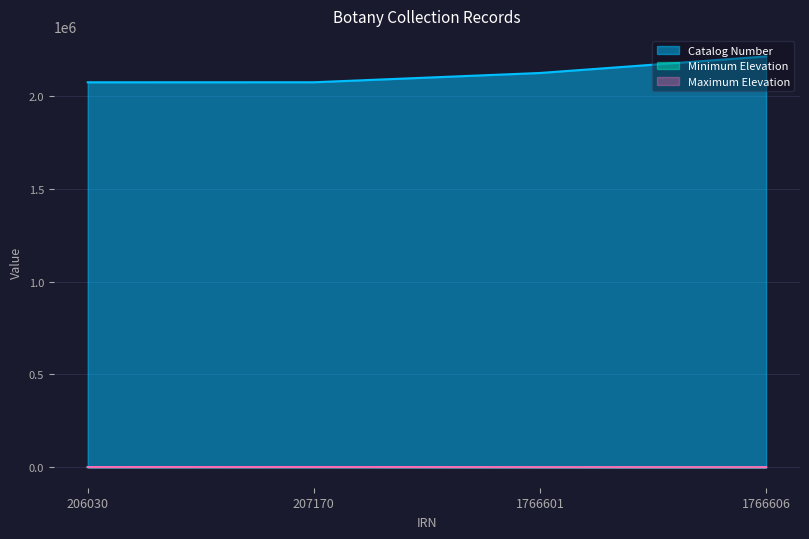

What is the difference between the highest and lowest values at 1766606?

2215725